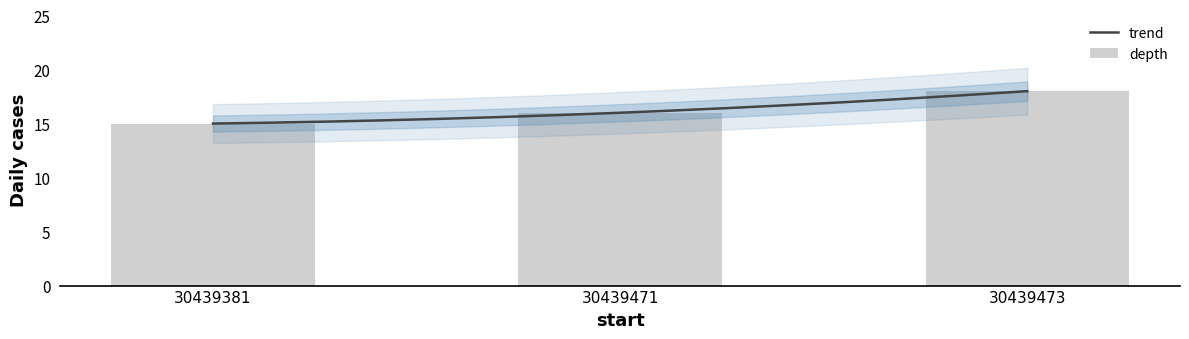

Reading left to right, list all the values displayed in this chart.

30439381=15	30439471=16	30439473=18